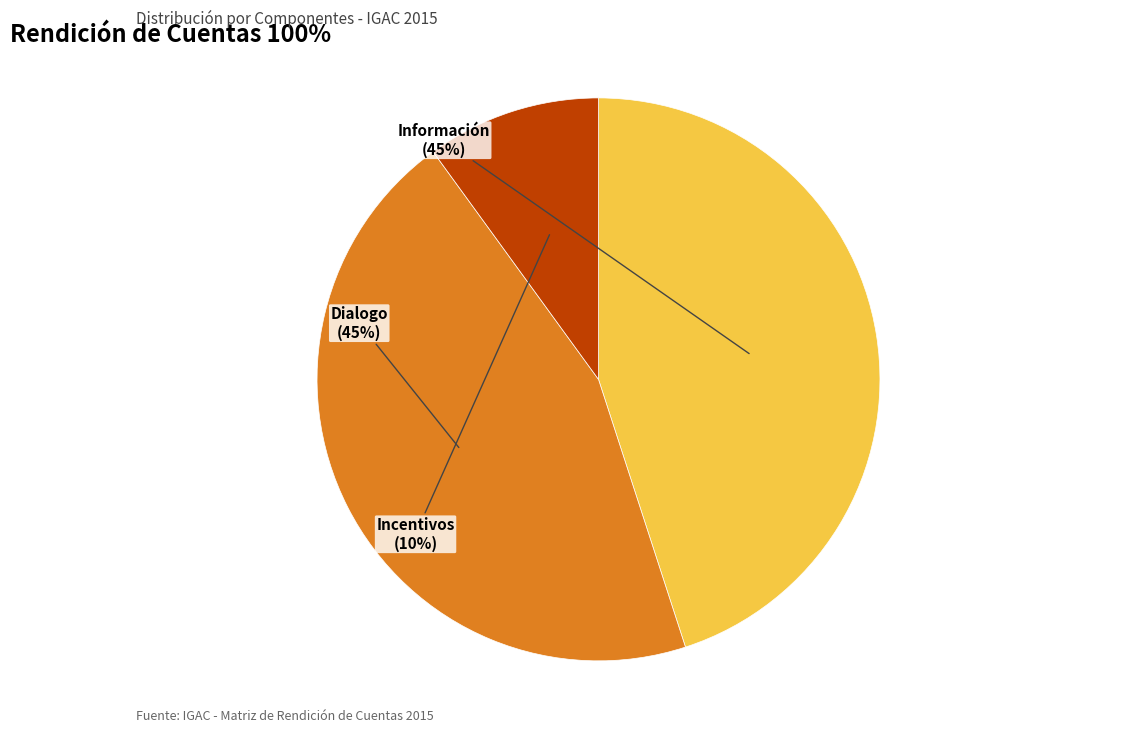

To the nearest percent, what is the difference between the largest and smallest slice percentages?

35%